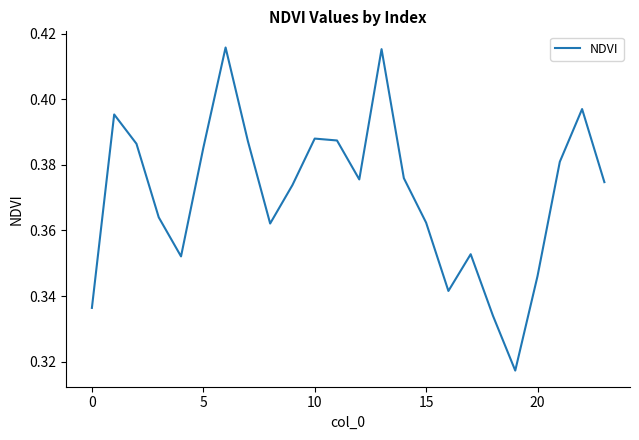

How many lines are shown in the chart?

1